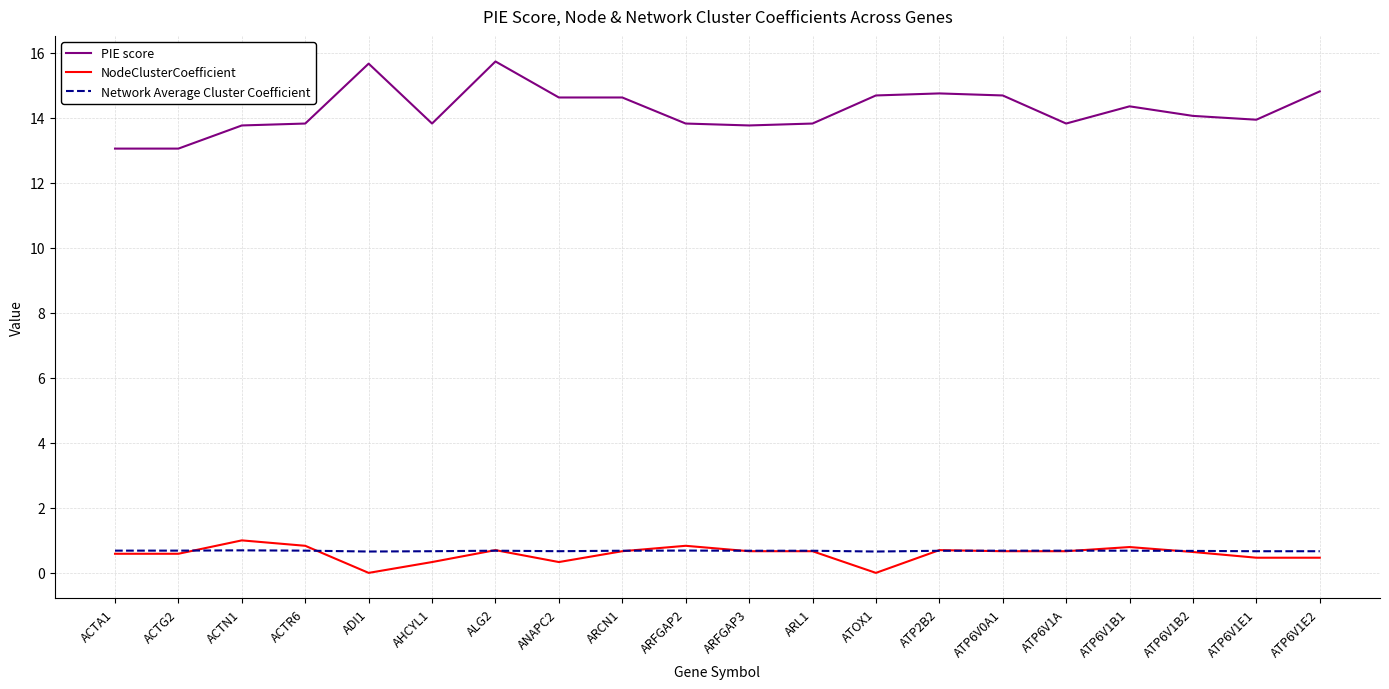

What is the difference between the highest and lowest values at ADI1?

15.7